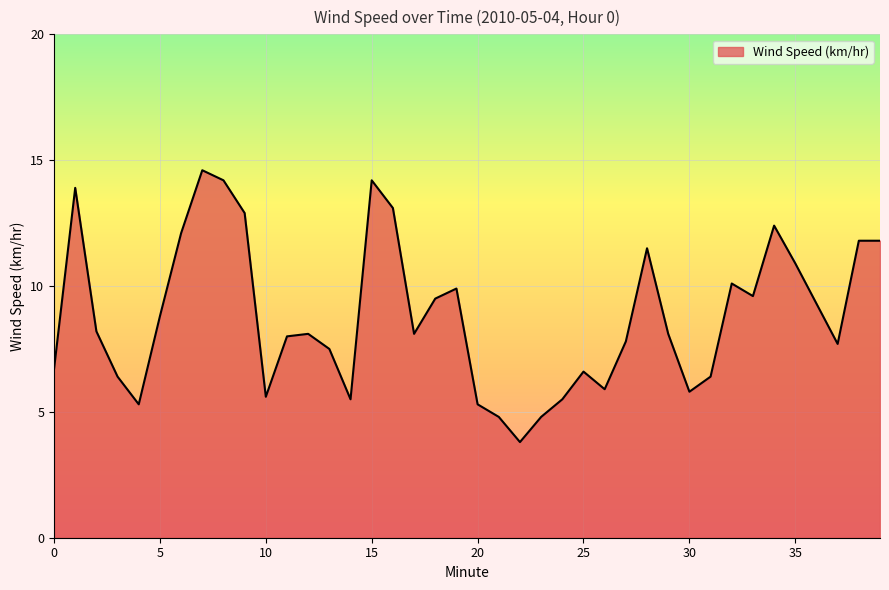

What is the difference between the maximum and minimum values?

10.8